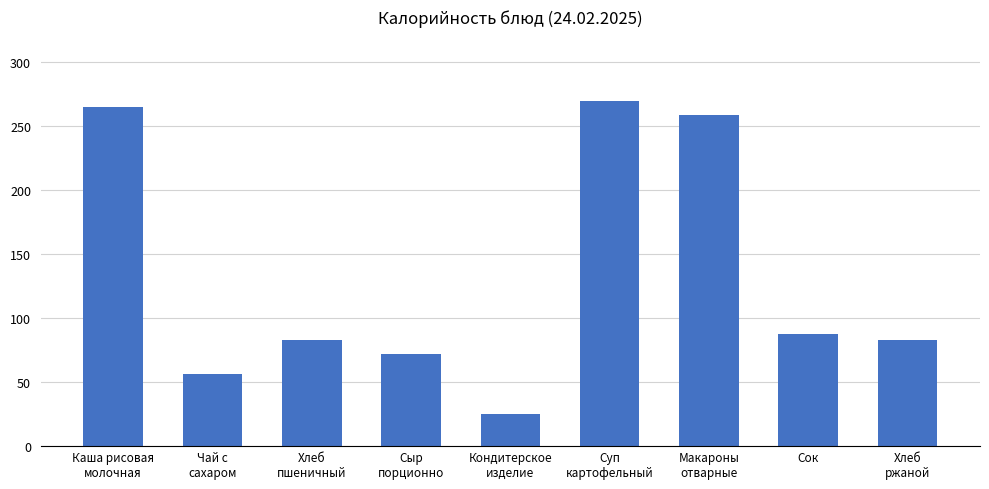

Which category has the lowest value across all series?

Кондитерское
изделие